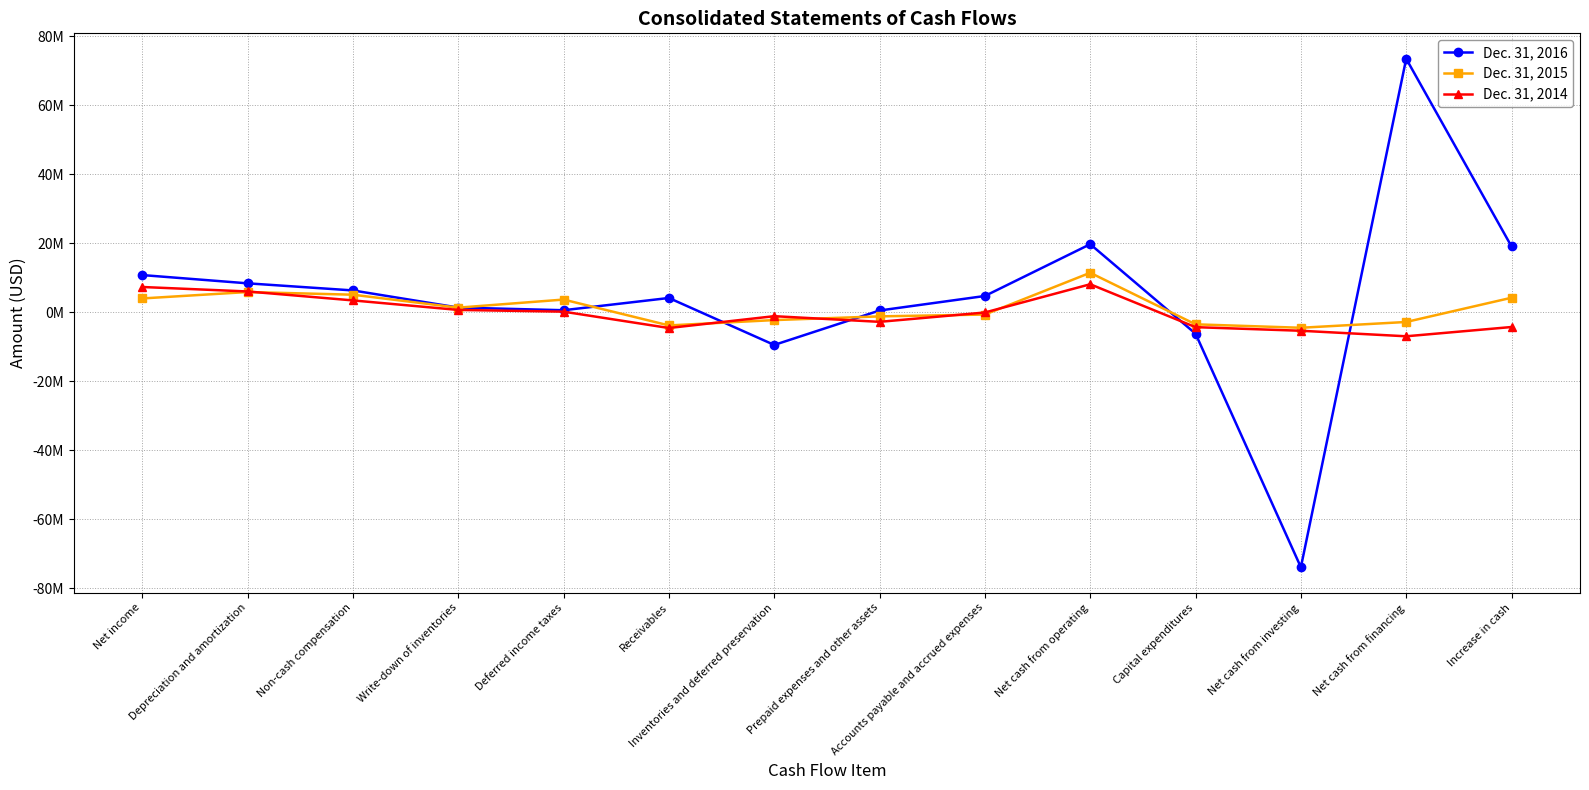

Is this an area chart (filled region under the line)?

No